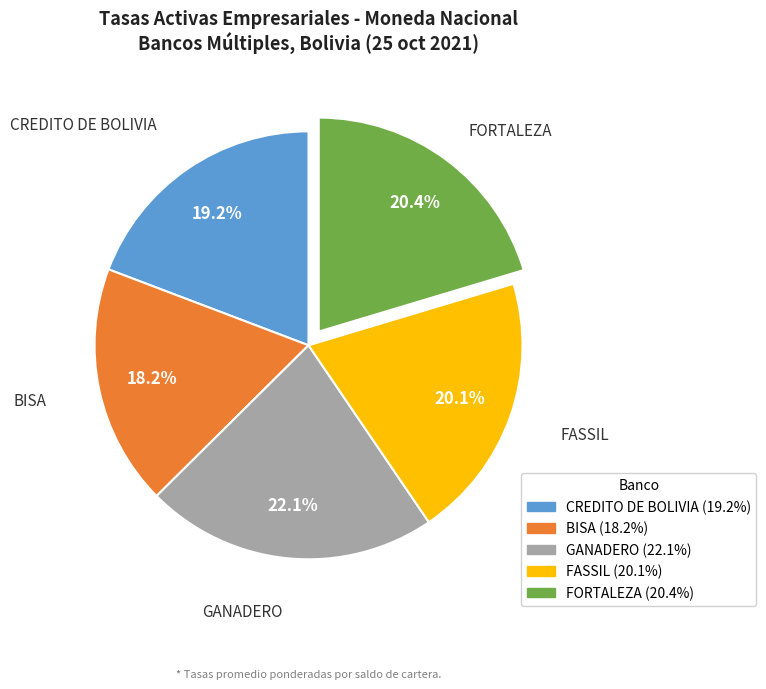

Count the number of slices in the pie.

5